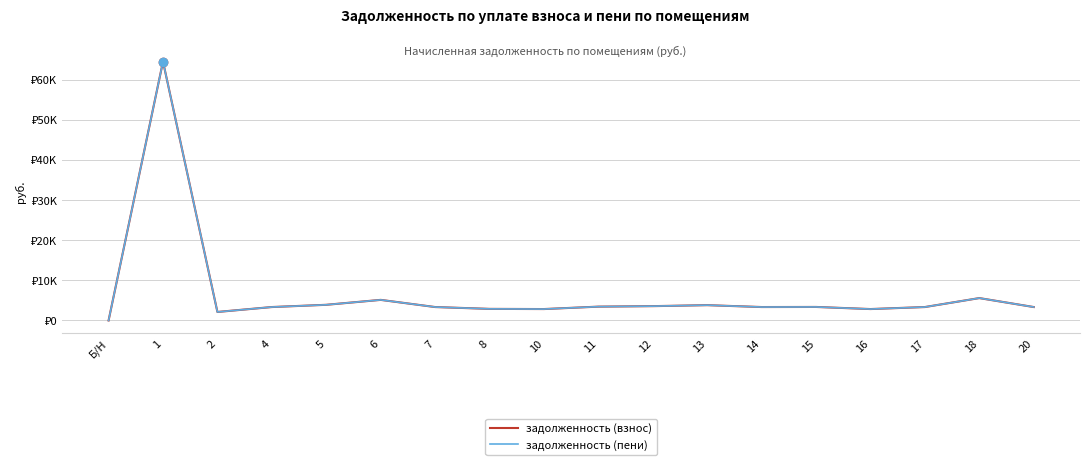

The value of задолженность (пени) at 12 is 1265.6. True or false?

False